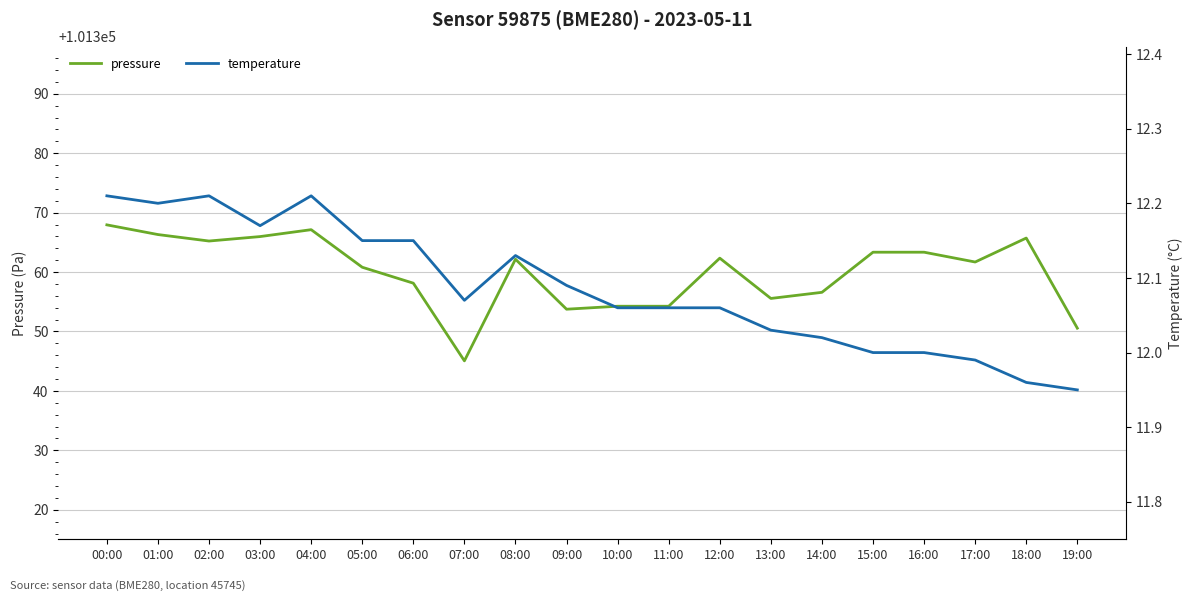

Where does the pressure series first go above 101362?

00:00